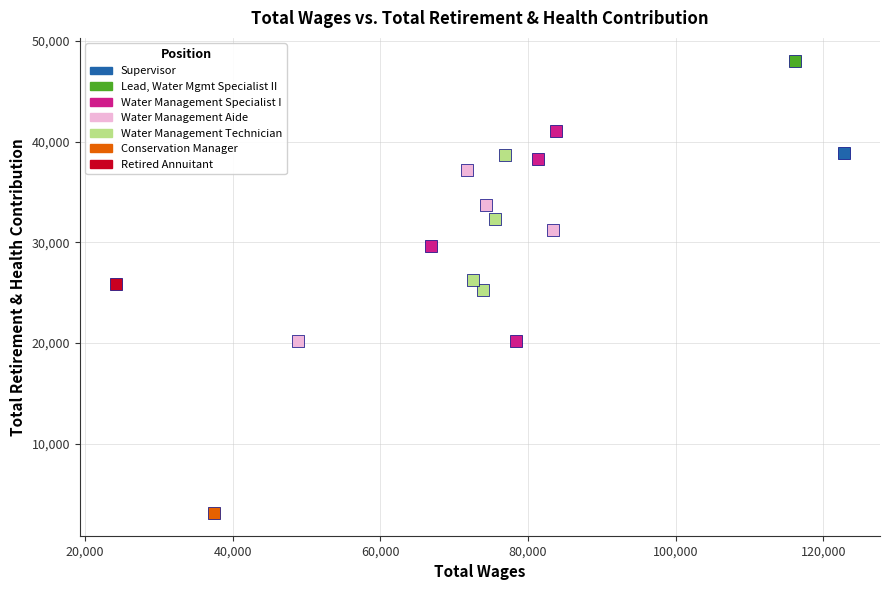

What are all the series names shown in the legend?

Supervisor, Lead, Water Mgmt Specialist II, Water Management Specialist I, Water Management Aide, Water Management Technician, Conservation Manager, Retired Annuitant